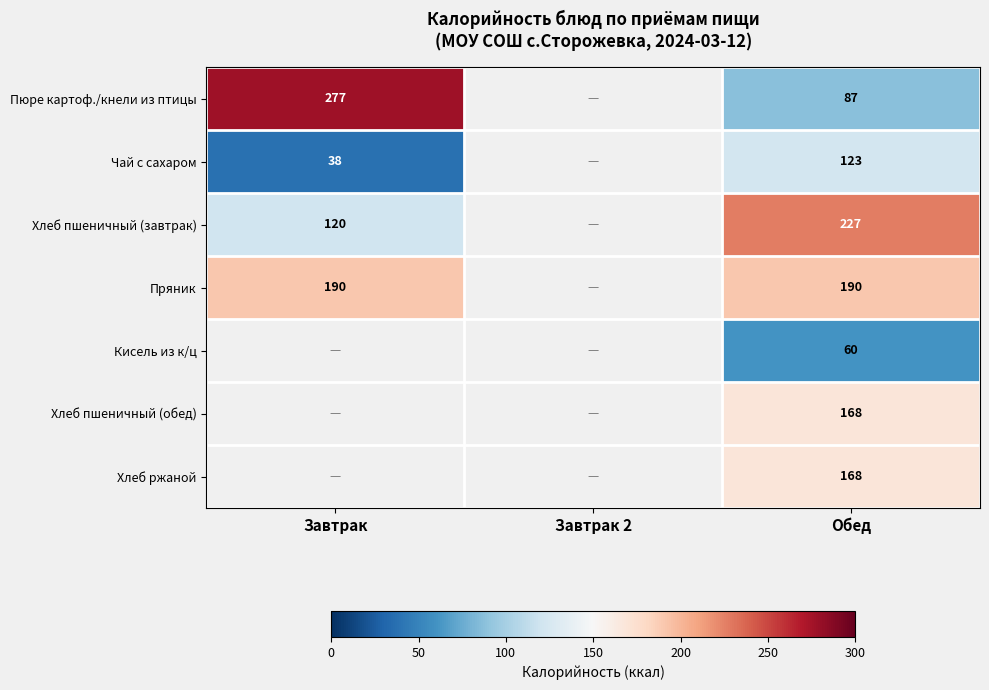

Which has a higher value, Завтрак 2 or Обед?

Обед